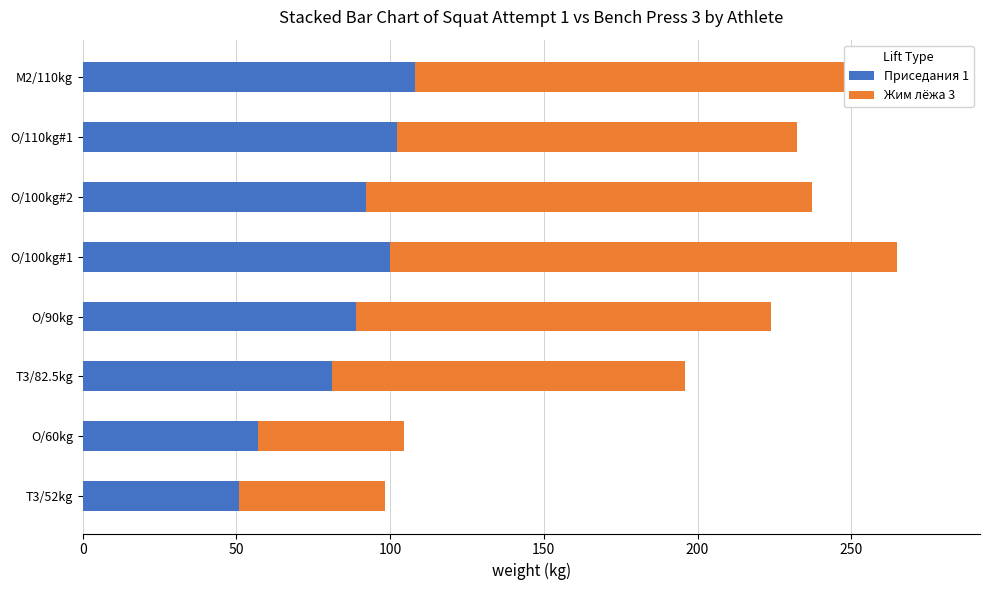

Is it true that Жим лёжа 3 equals 73.0 at O/110kg#1?

False